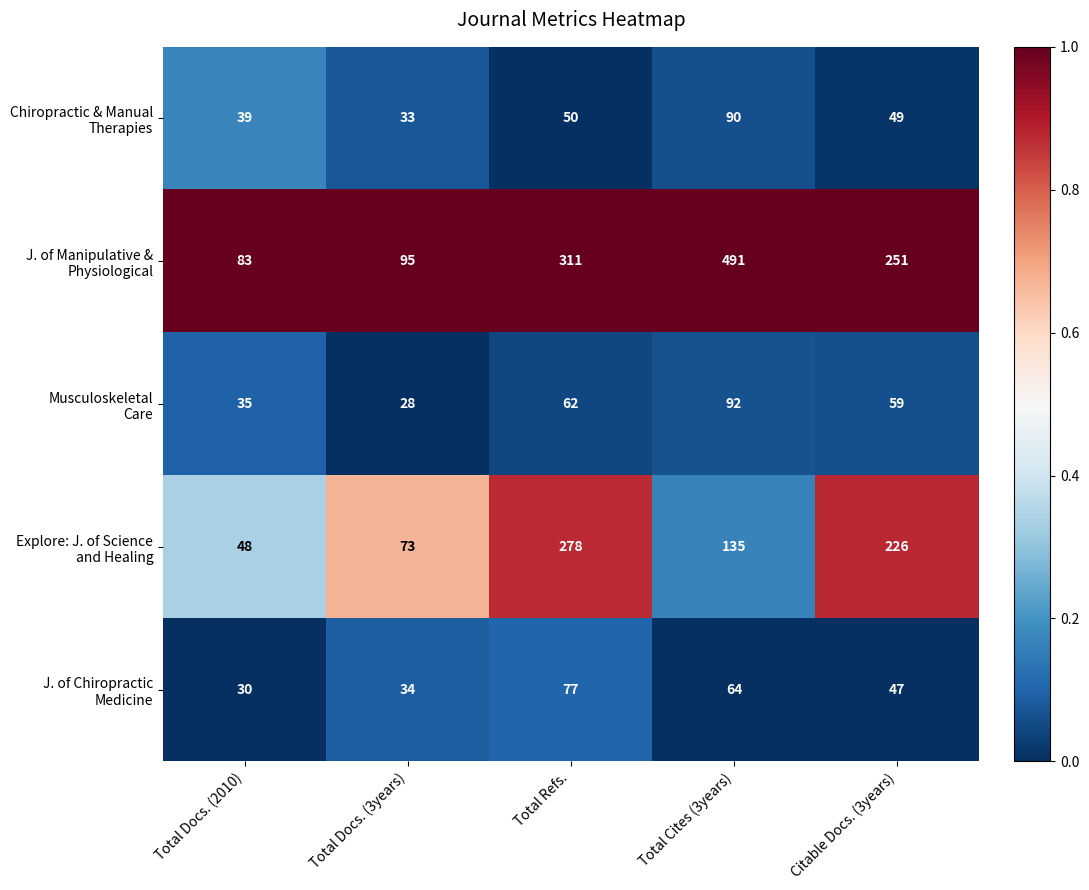

Which label corresponds to the smallest value in the chart?

Total Docs. (3years)